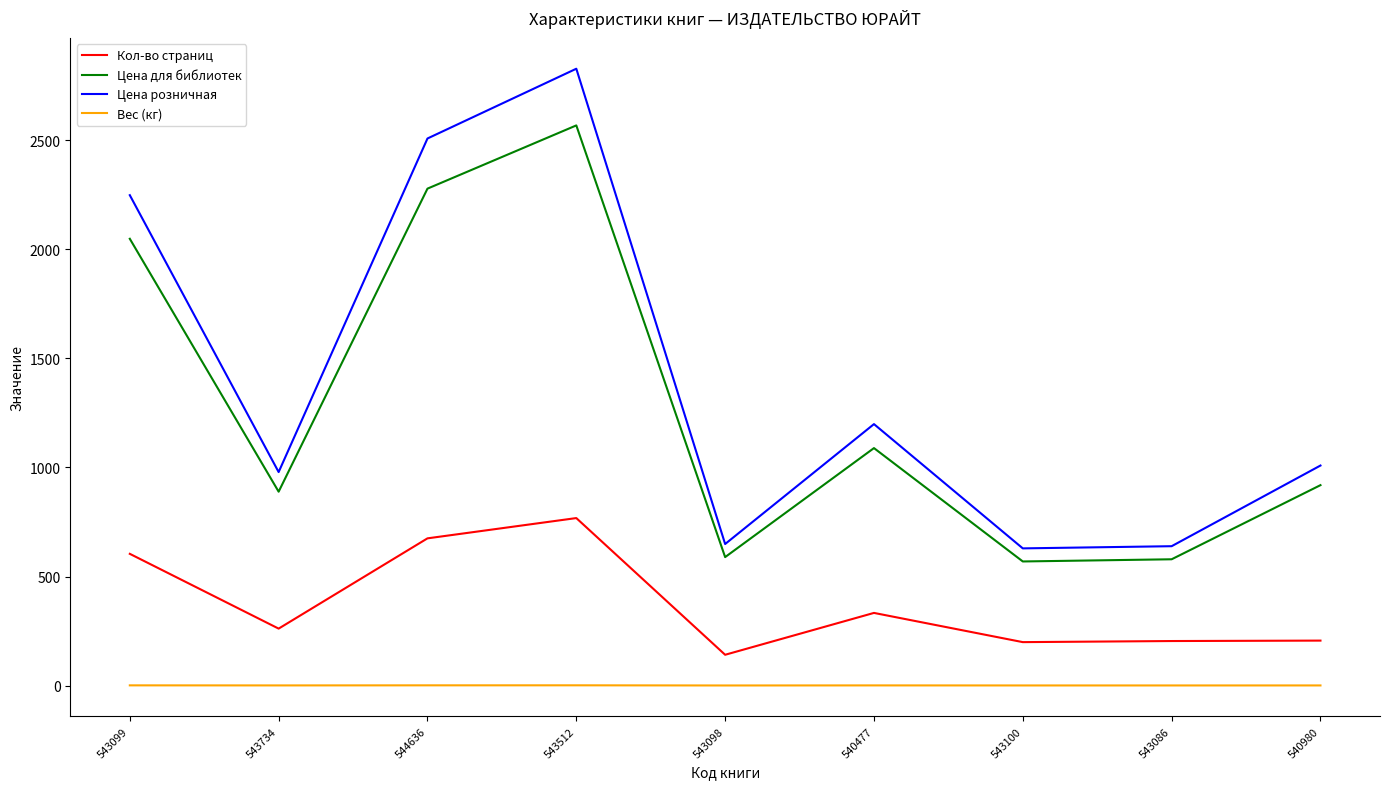

What is the spread (max minus min) of values at 544636?

2508.2